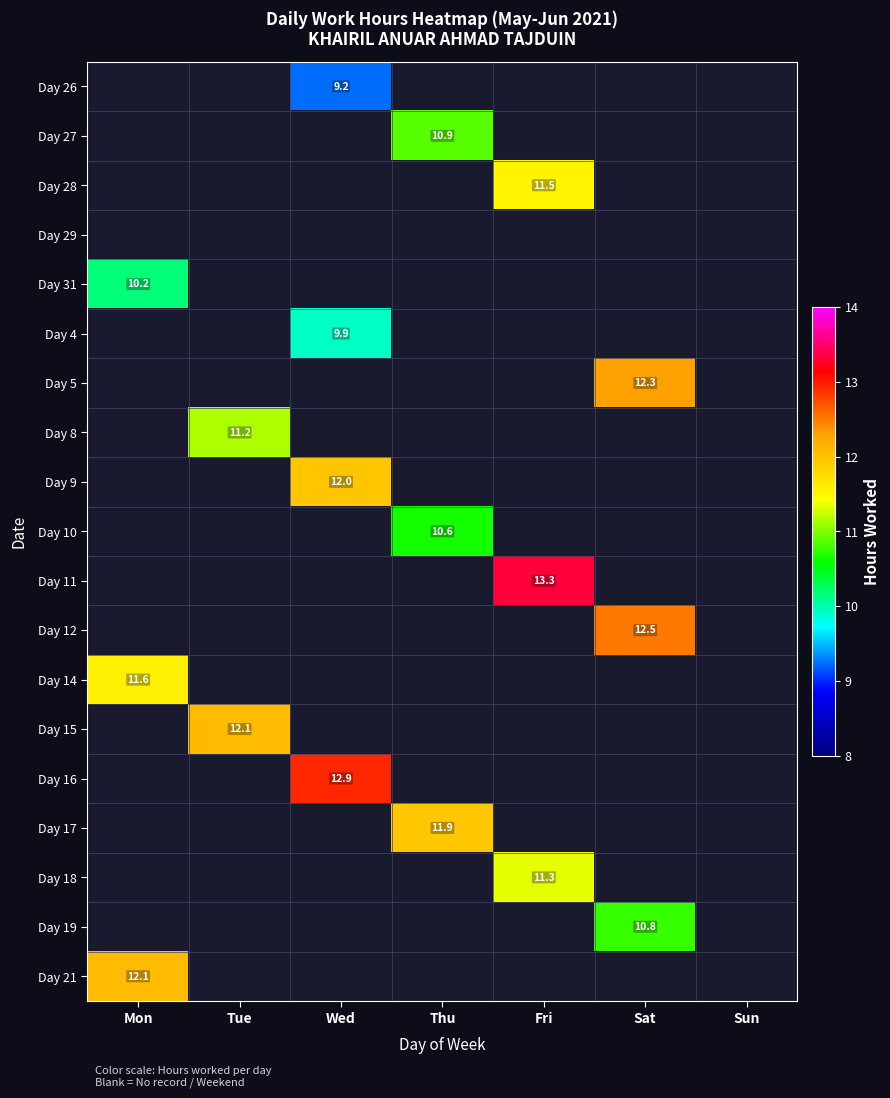

How many distinct data groups are displayed?

19